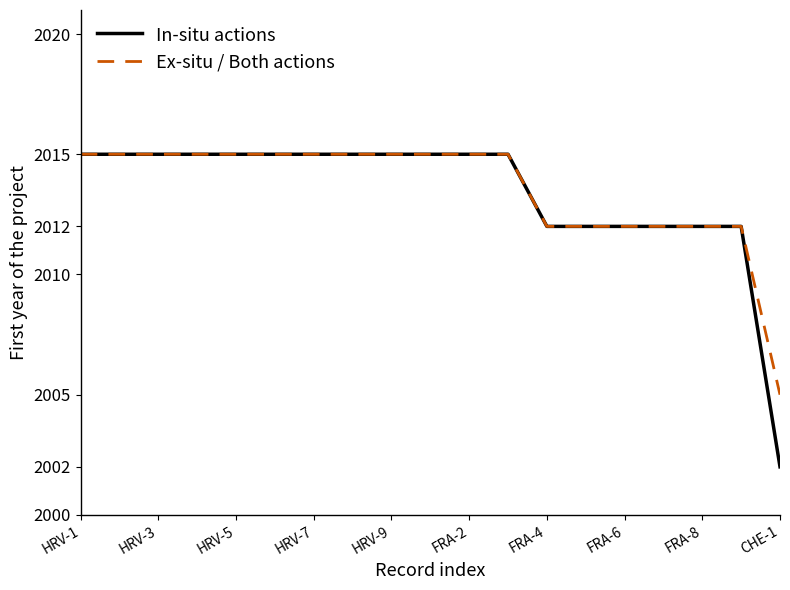

What is the highest value of the Ex-situ / Both actions series?

2015